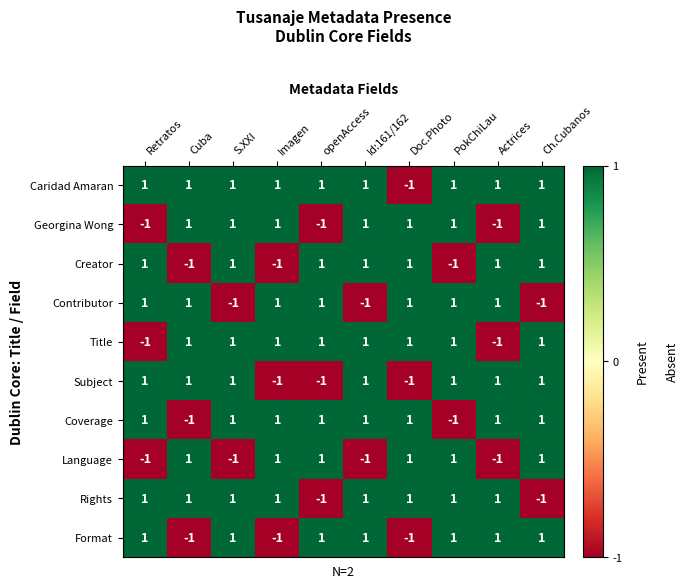

What is the sum of all Title values?

6